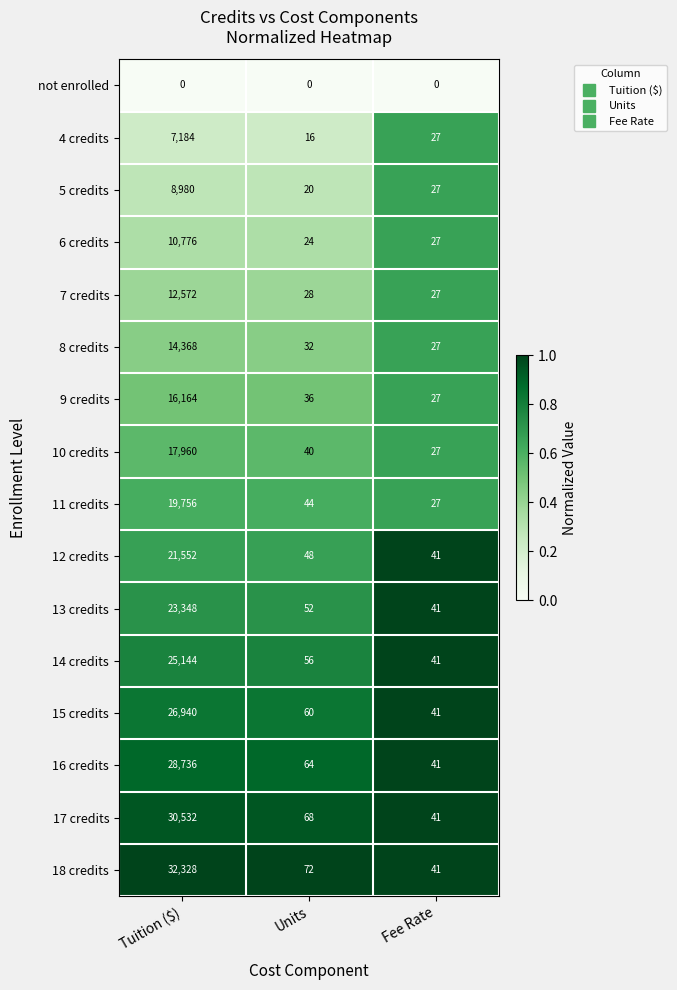

Is the value of 16 credits at Units greater than the value of 5 credits at Units?

Yes